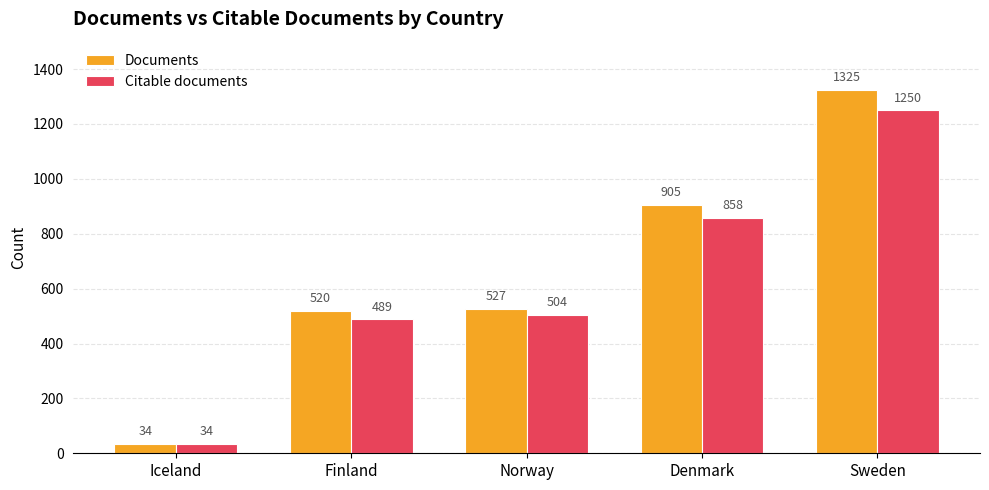

What is the sum of the Citable documents values at Sweden and Norway?

1754